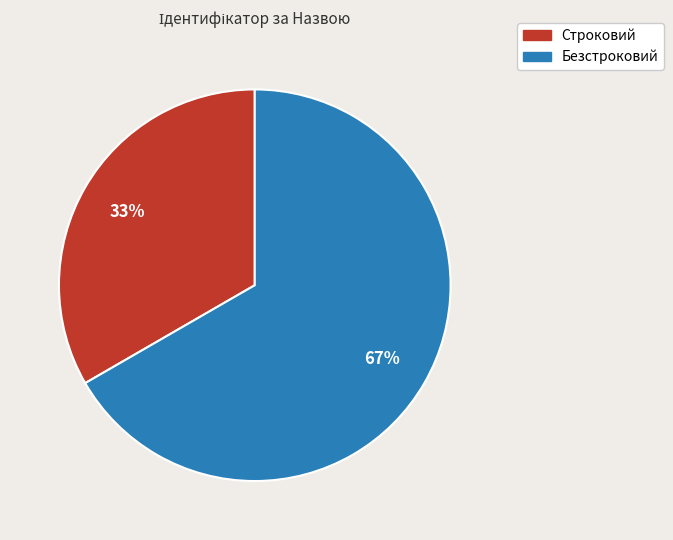

What is the largest slice in the pie chart?

Безстроковий